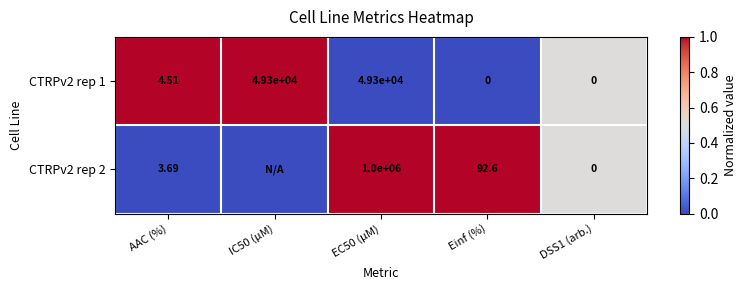

Where does the CTRPv2 rep 1 series first go above 4?

AAC (%)